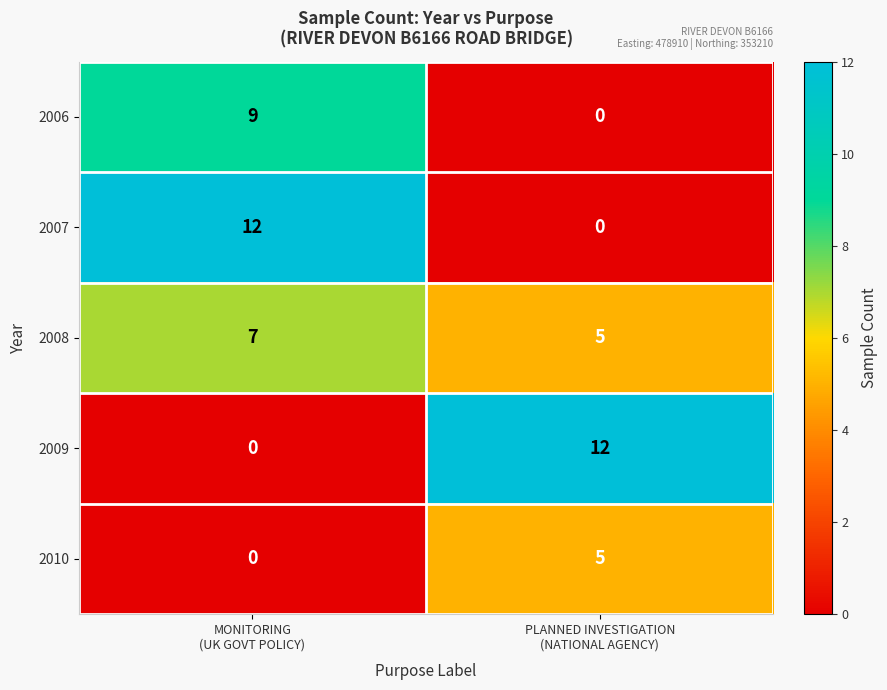

What is the total value across all series at MONITORING
(UK GOVT POLICY)?

28